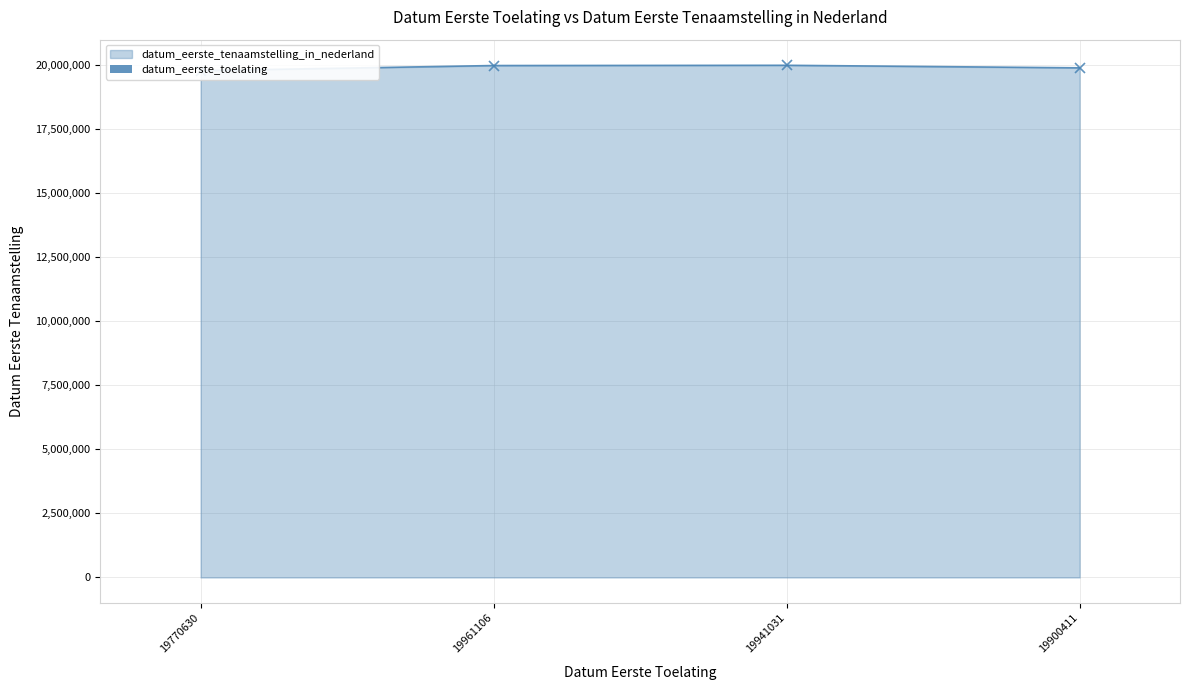

What is the change in value from 19770630 to 19941031?

+16799.4